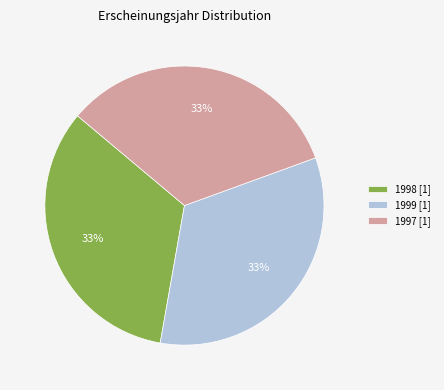

How many segments does this pie chart have?

3